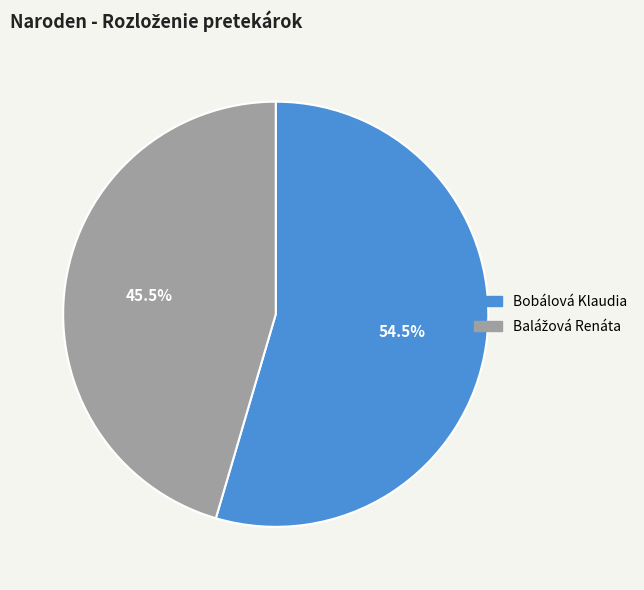

Which slice is the largest?

Bobálová Klaudia